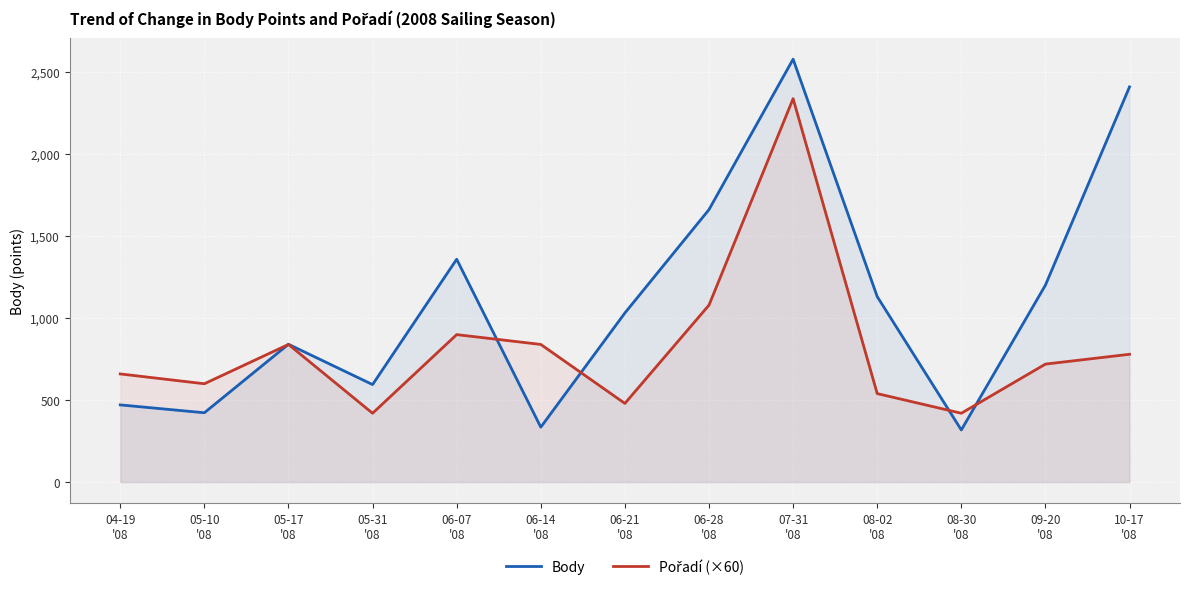

What is the difference between the second highest and minimum values in the Body series?

2094